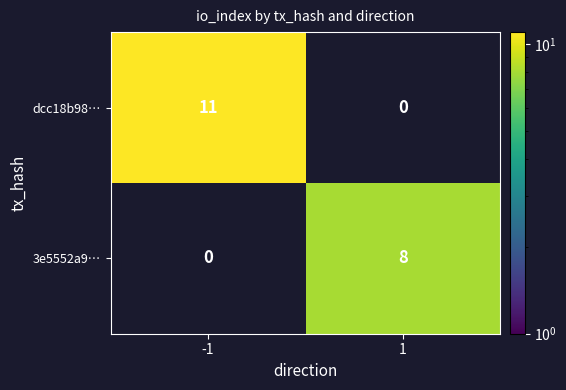

At which label does dcc18b98… reach its peak?

-1